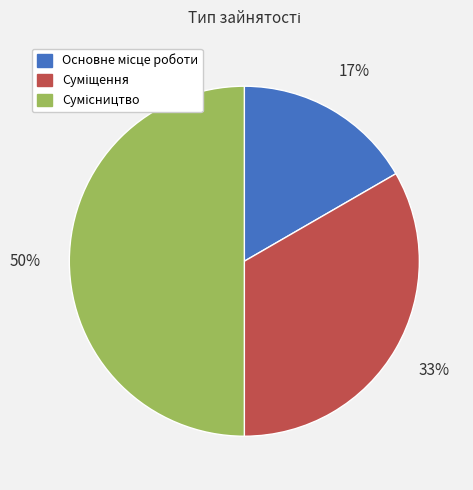

To the nearest percent, what is the difference between the largest and smallest slice percentages?

33%